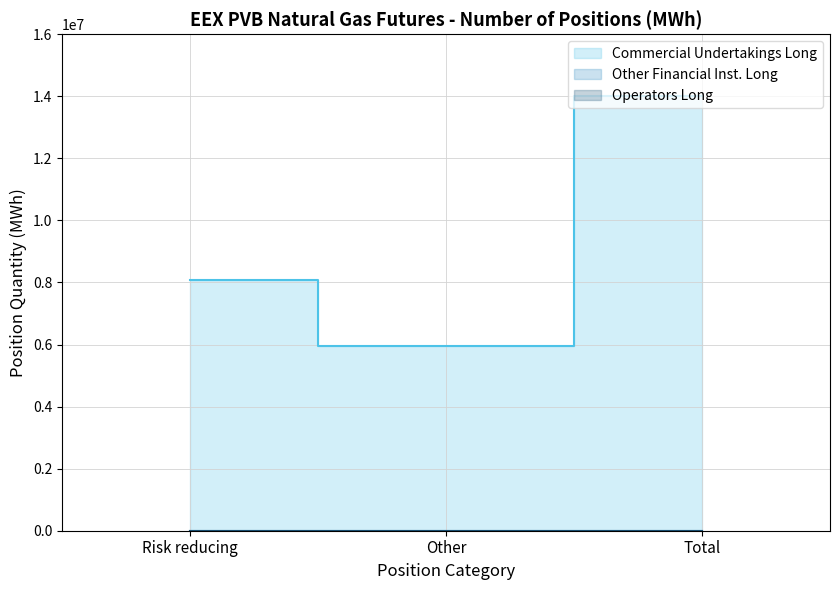

What is the maximum value shown in the chart?

14019880